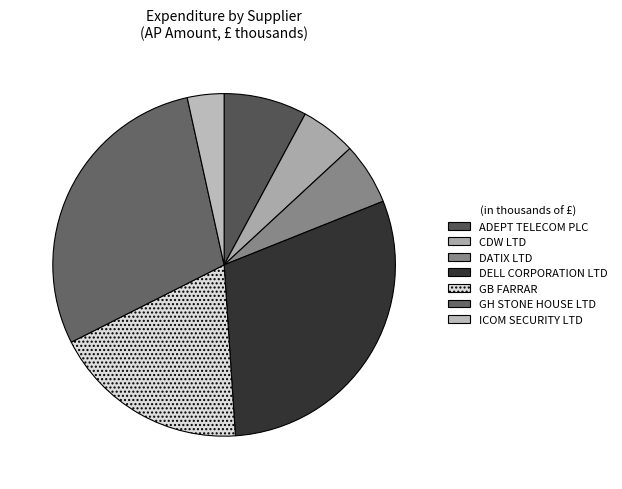

Is GH STONE HOUSE LTD the majority of the pie?

No